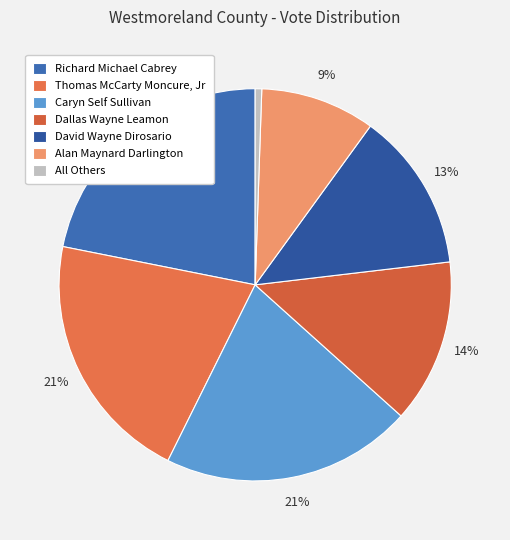

To the nearest percent, what is the difference between the Thomas McCarty Moncure, Jr and David Wayne Dirosario slice percentages?

8%